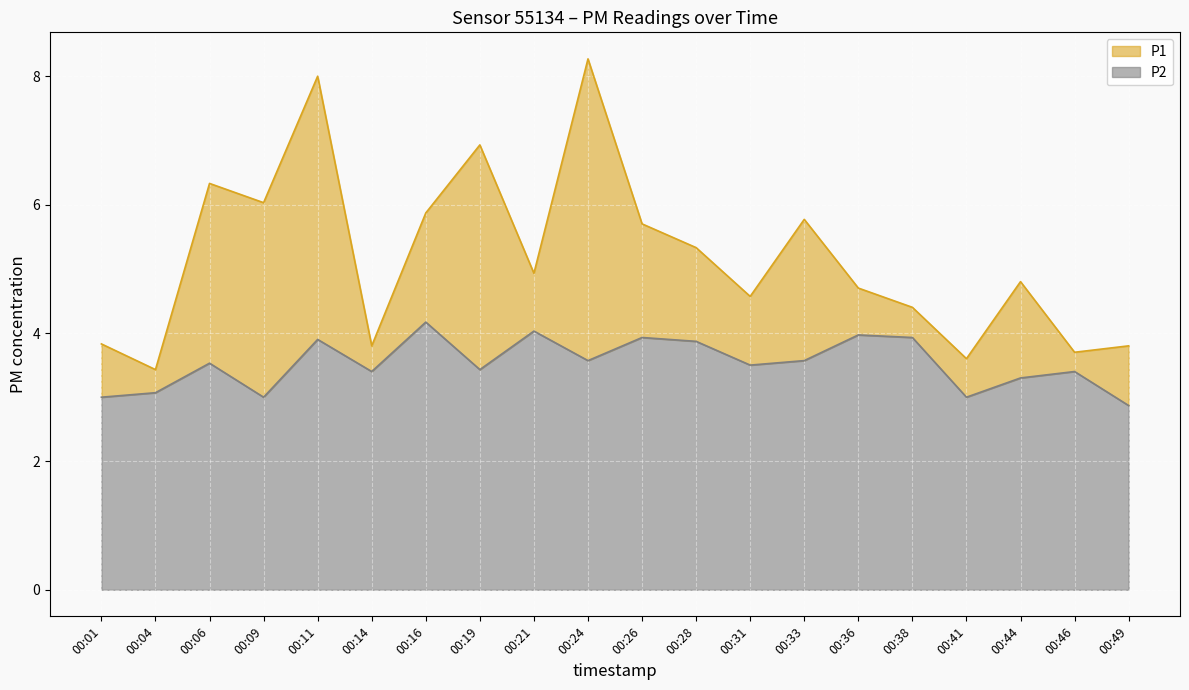

List the series in order of their peak value, highest first.

P1, P2